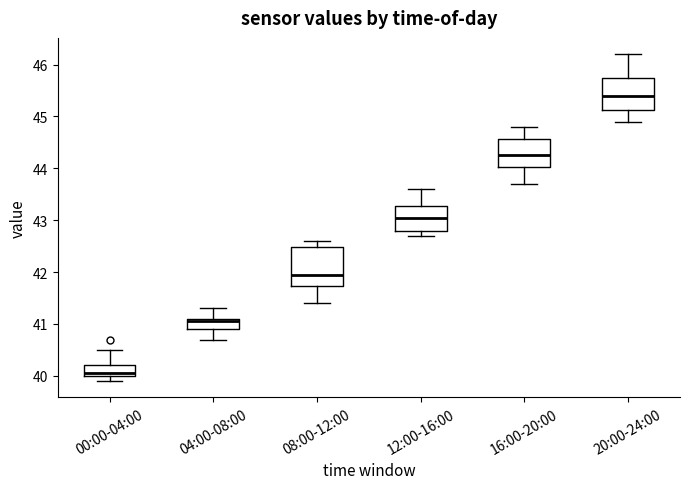

Comparing the boxes themselves (not the whiskers), which one is the tallest?

08:00-12:00